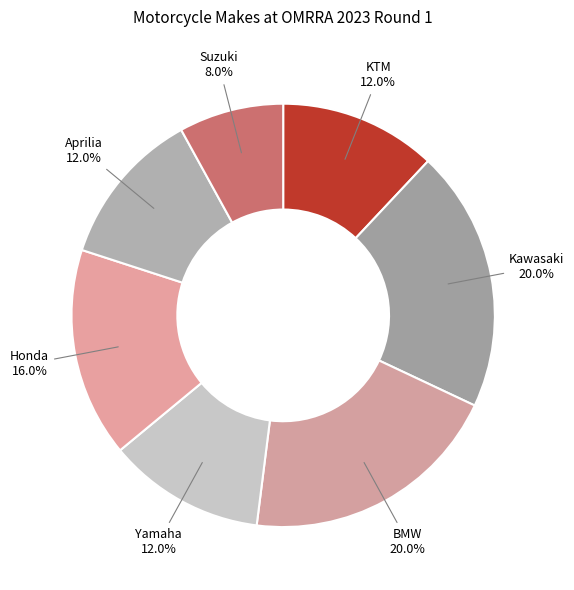

What is the ratio of the value at Aprilia to the value at Kawasaki?

0.6